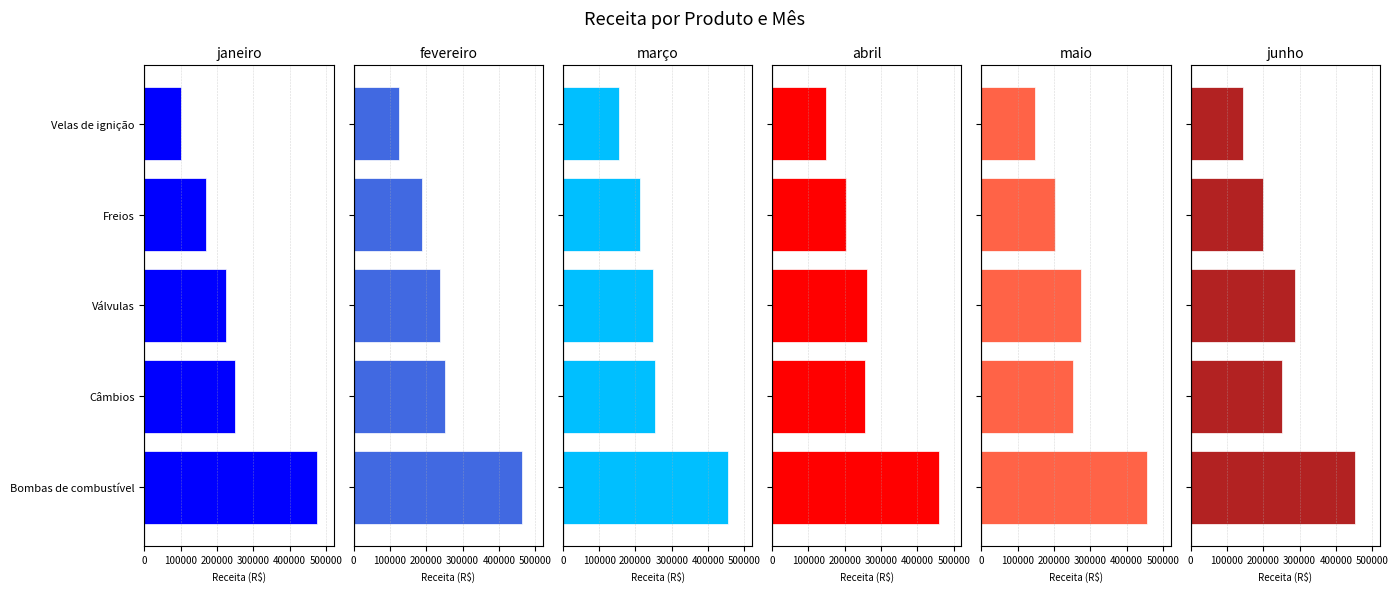

What is the value of the abril bar at the 1st from the left?

460741.0